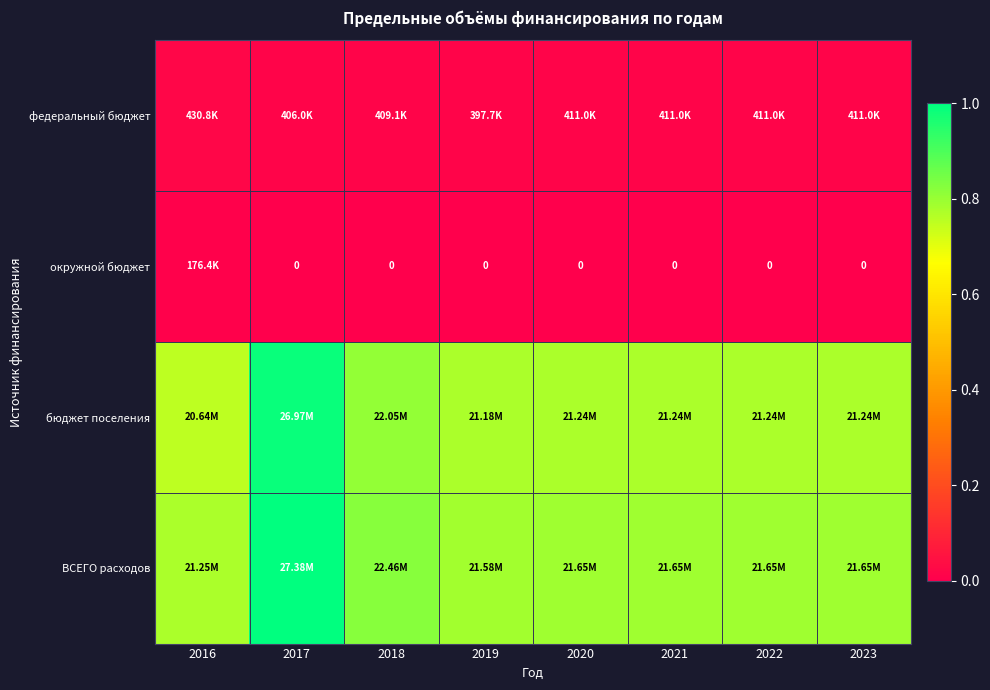

At 2017, list the series in order from smallest to largest.

окружной бюджет, федеральный бюджет, бюджет поселения, ВСЕГО расходов